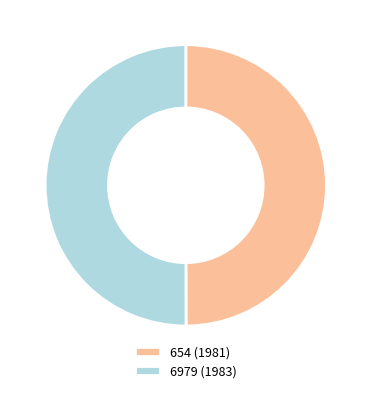

Is the sum of 654 (1981) and 6979 (1983) greater than half?

Yes